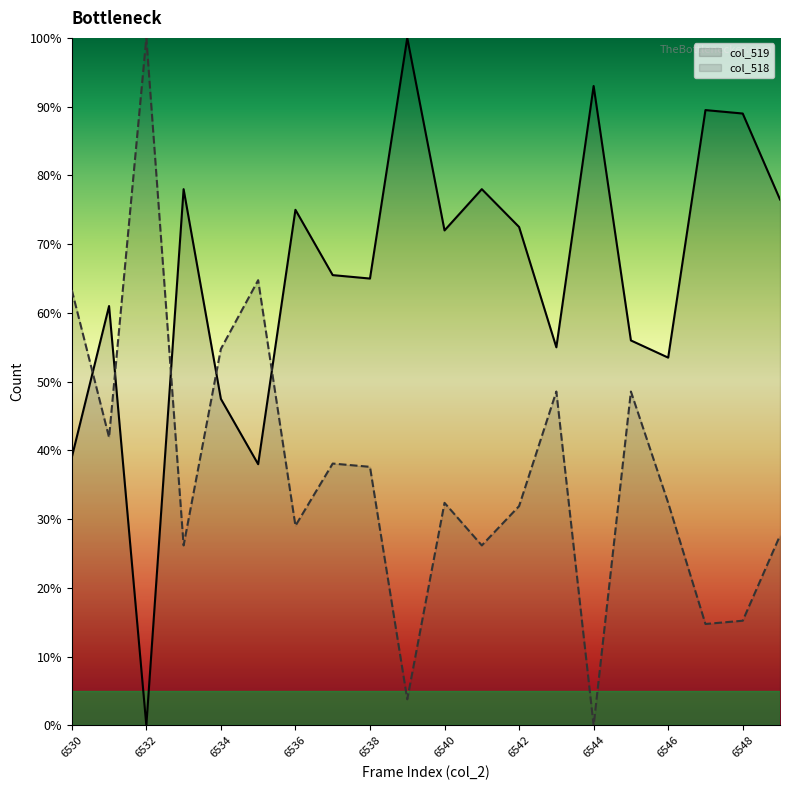

What is the difference between the col_518 values at 6544 and 6531?

41.9